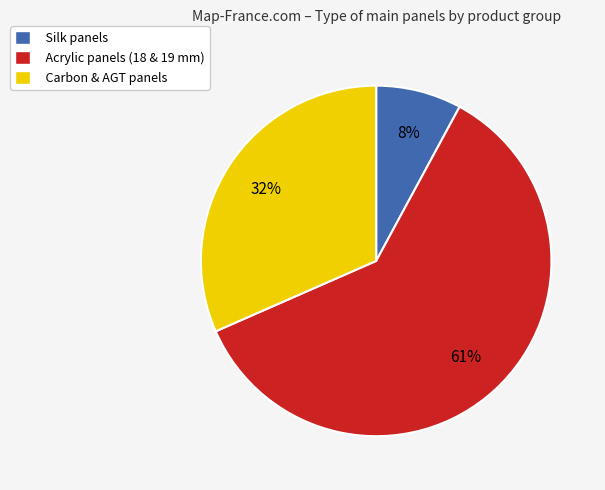

Between Acrylic panels (18 & 19 mm) and Carbon & AGT panels, which is larger?

Acrylic panels (18 & 19 mm)